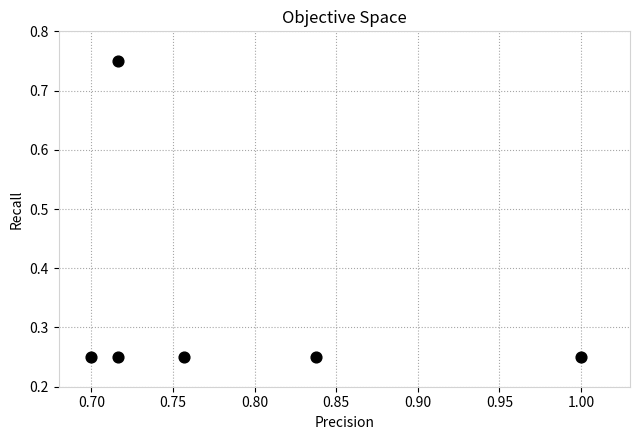

What is the range of Y values (max minus min)?

0.5